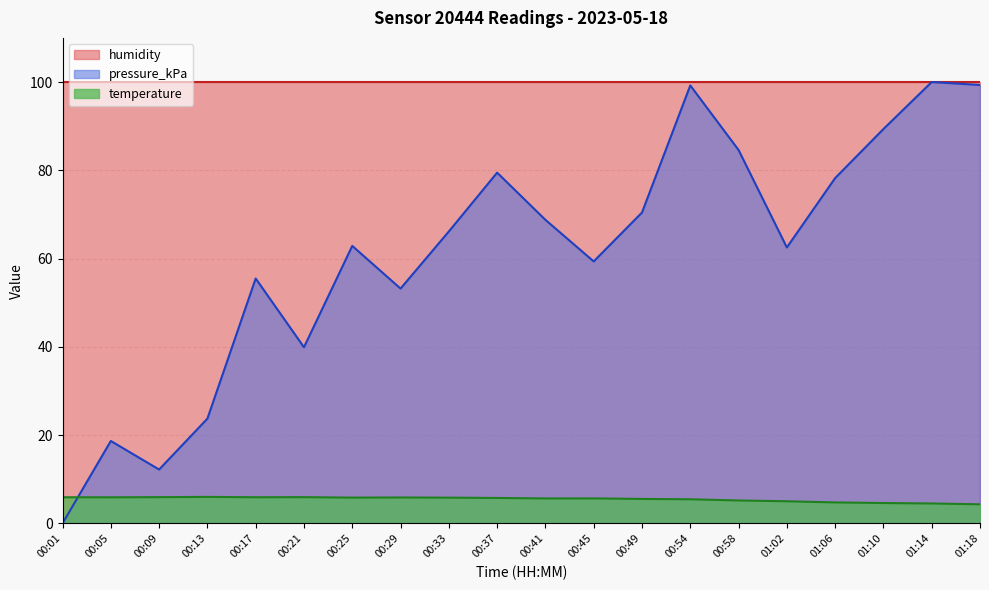

Which category has the highest value in the temperature series?

00:13